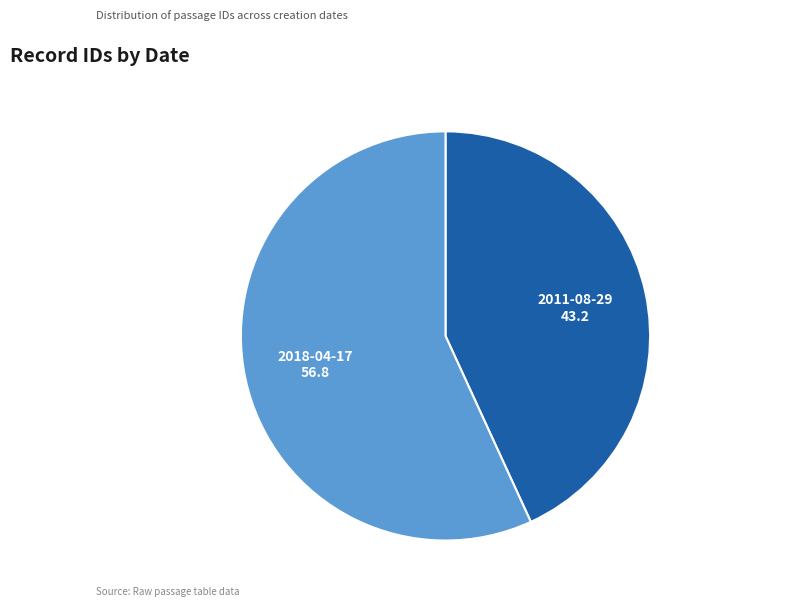

How many segments does this pie chart have?

2